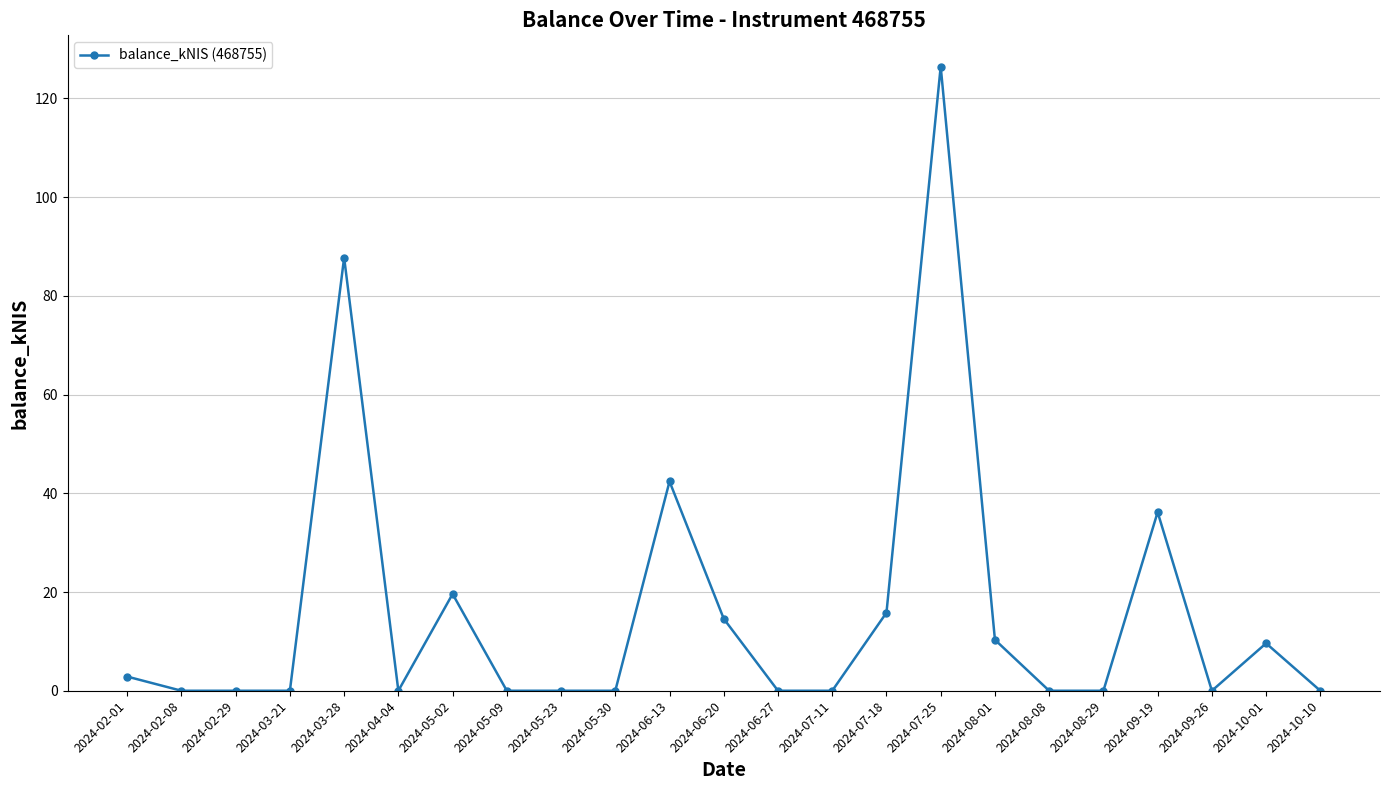

Which has a higher value, 2024-06-20 or 2024-10-01?

2024-06-20